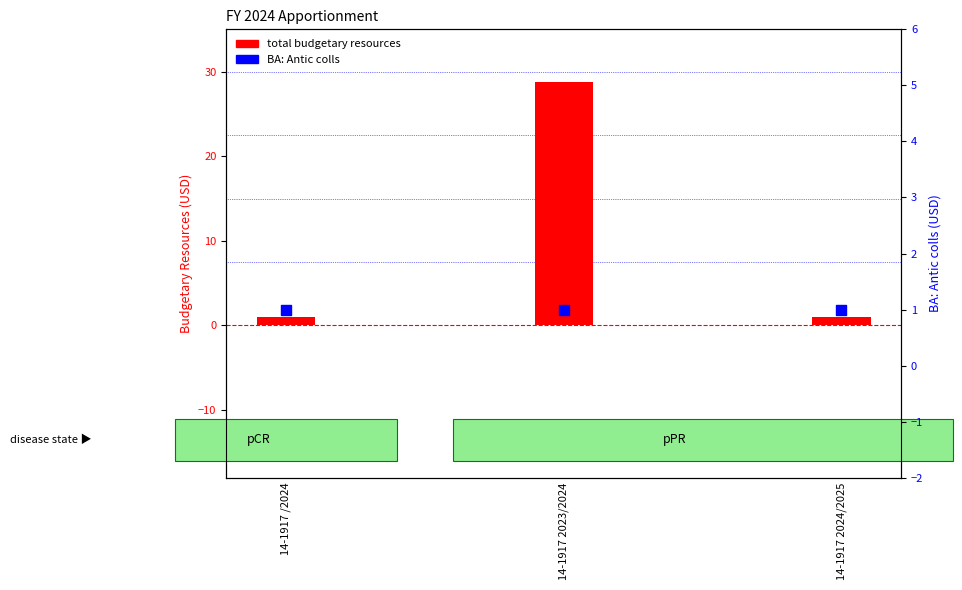

At which category is the sum across all series the highest?

14-1917 2023/2024